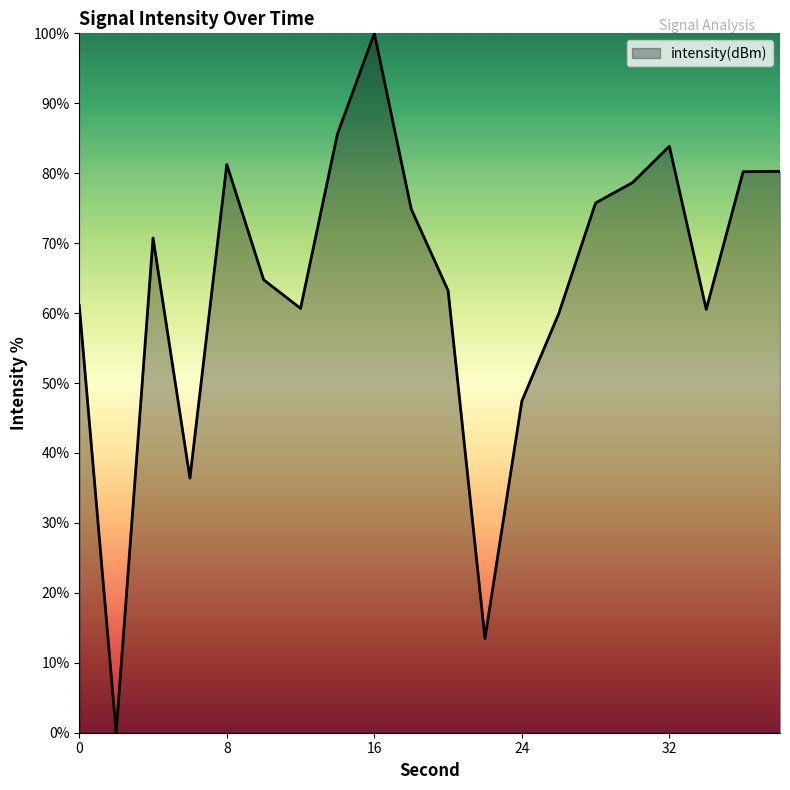

How many lines are shown in the chart?

1